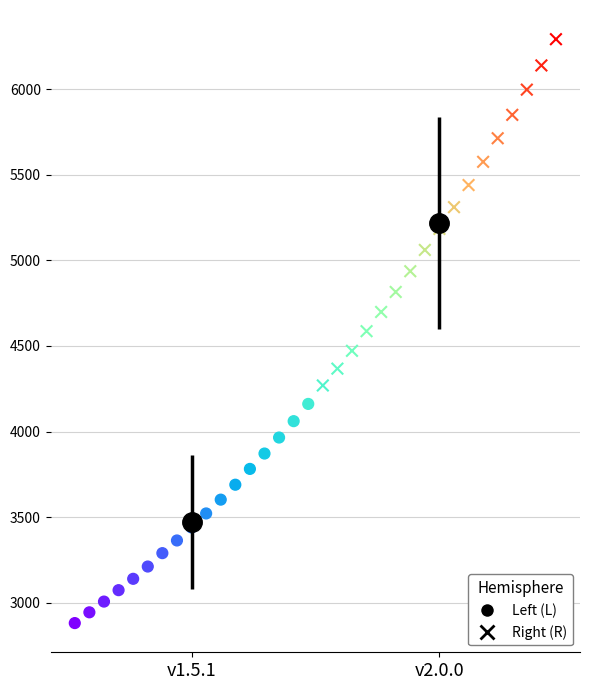

Which series contains the highest Y value?

Right (R)